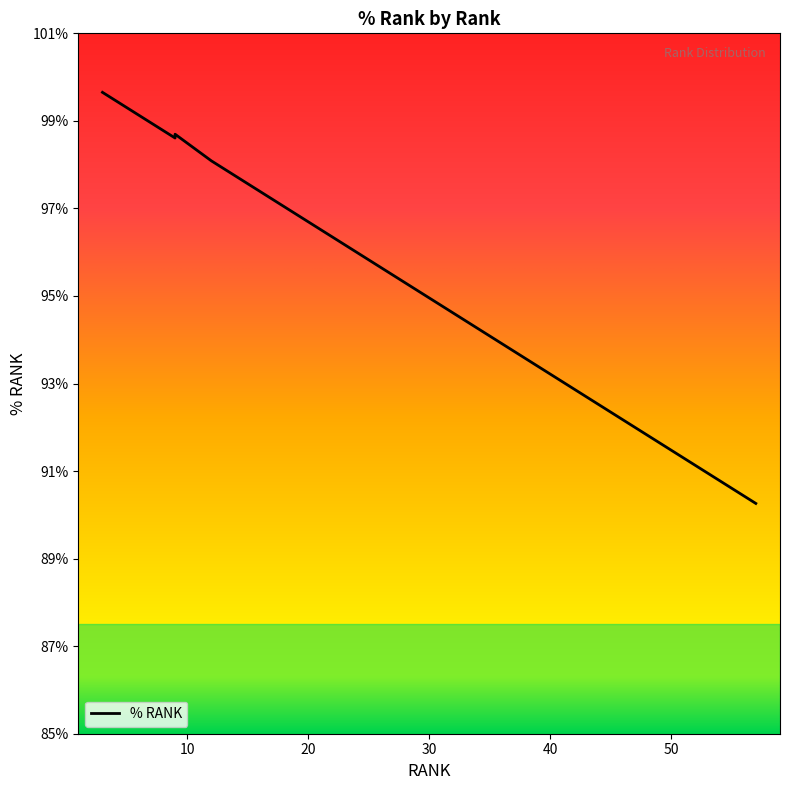

Is it true that the value at 6 is 0.6?

False